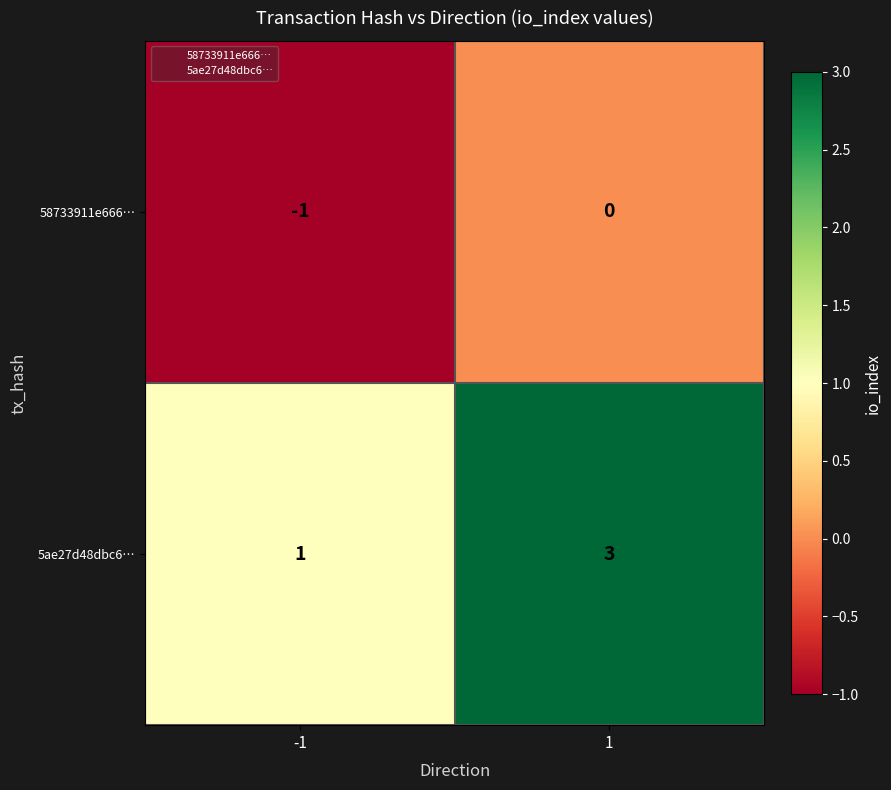

Rank the series by their average value, from lowest to highest.

58733911e666…, 5ae27d48dbc6…